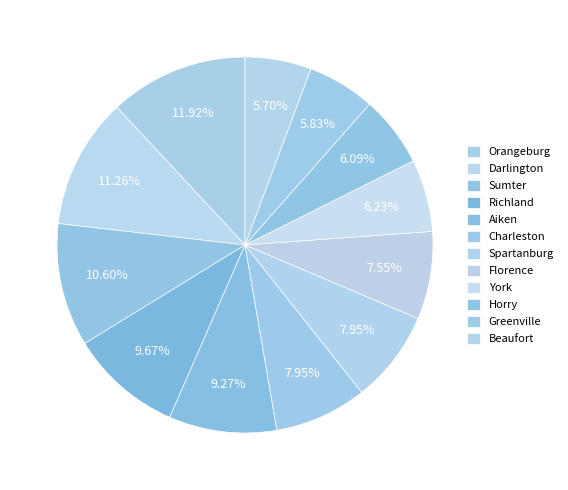

To the nearest percent, what is the difference between the largest and smallest slice percentages?

6%